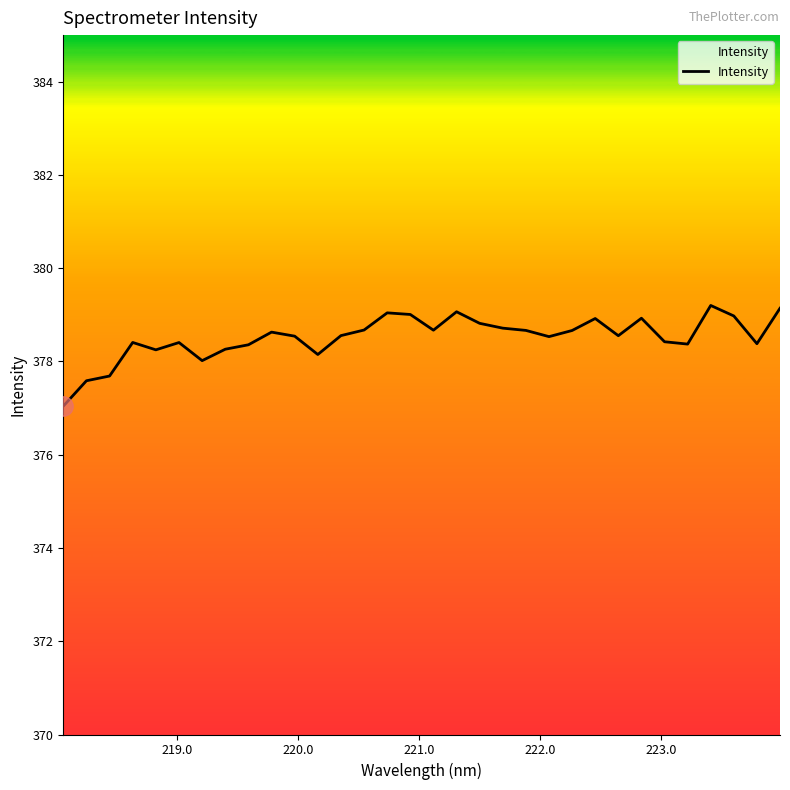

What is the minimum value shown in the chart?

377.0